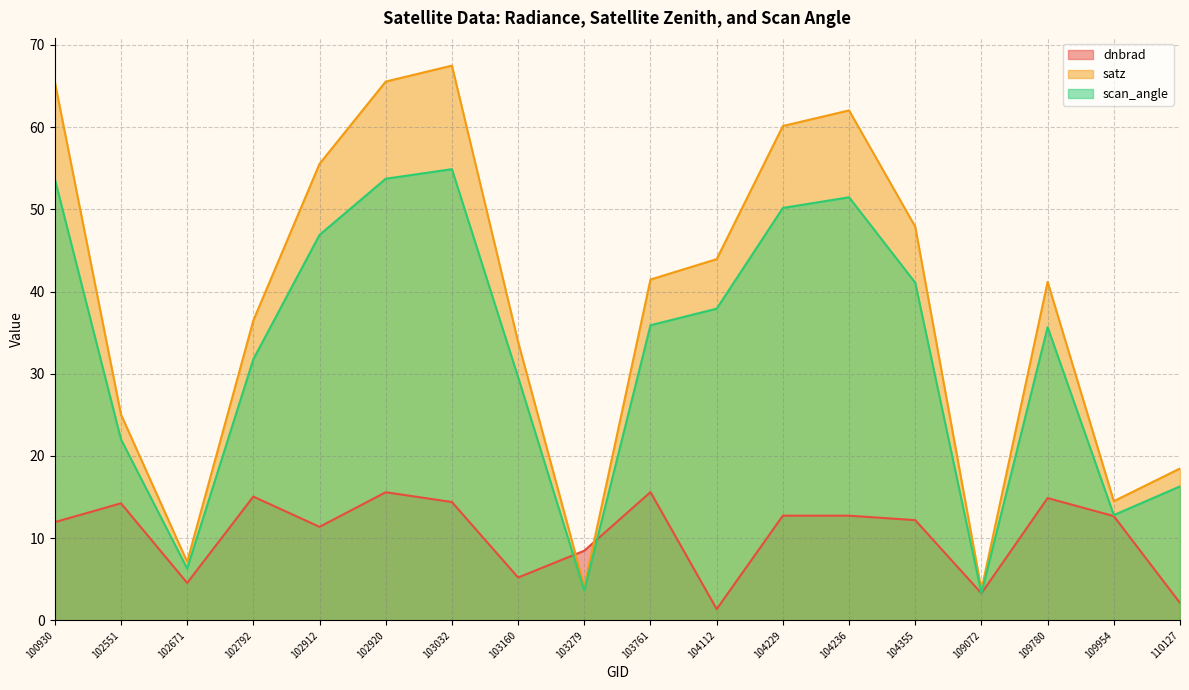

Between 102671 and 104229, which series saw the biggest shift?

satz